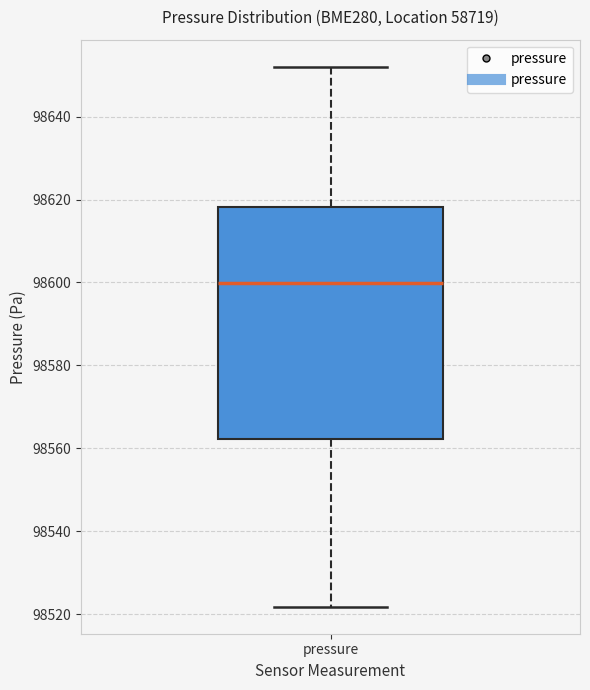

Where does the lower whisker of the box for pressure end on the y-axis? The values are not printed on the chart, so give them approximately, as read against the axis.

98522